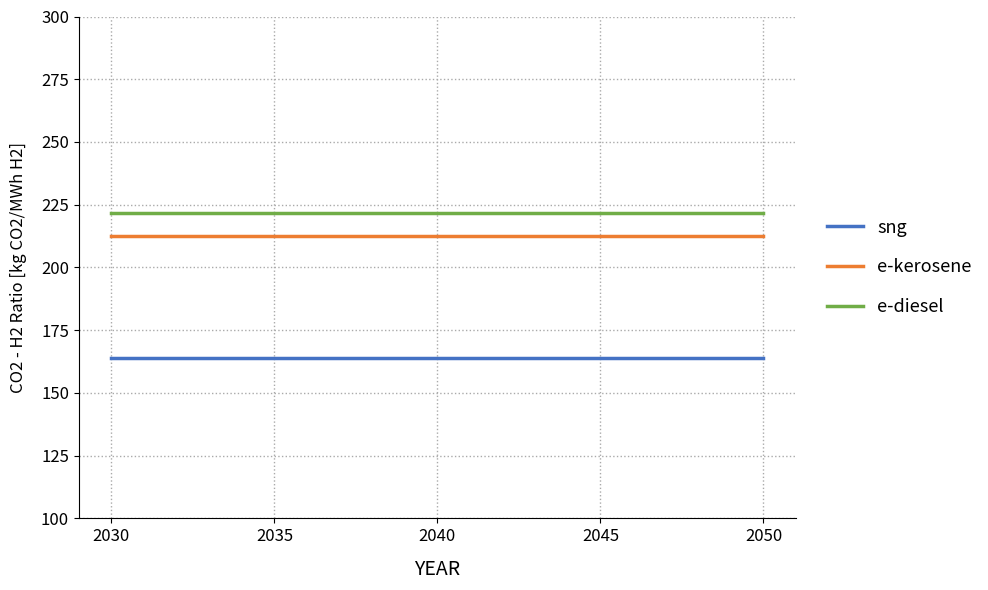

What is the spread (max minus min) of values at 2035?

57.7